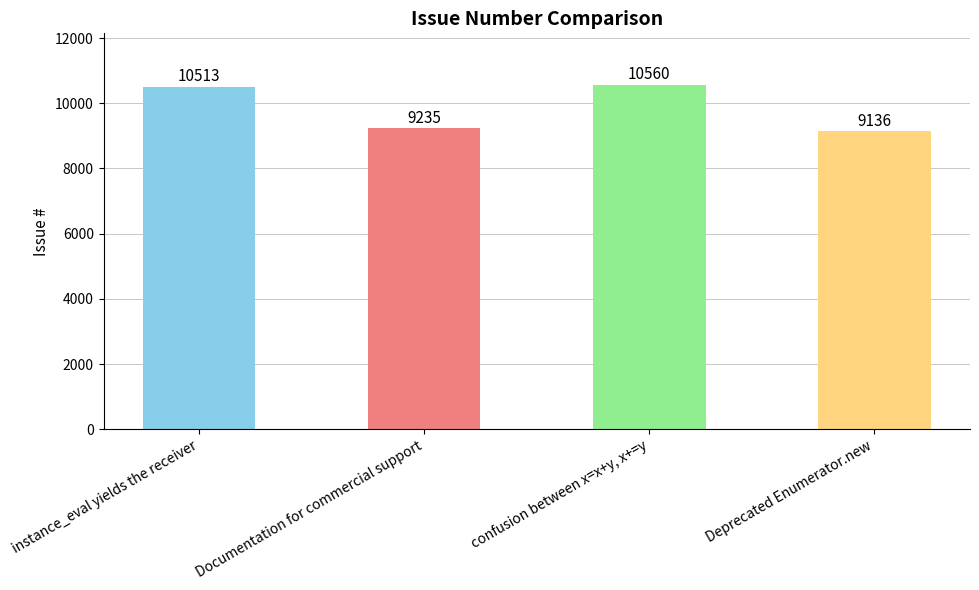

List the labels in order of value, smallest first.

Deprecated Enumerator.new, Documentation for commercial support, instance_eval yields the receiver, confusion between x=x+y, x+=y